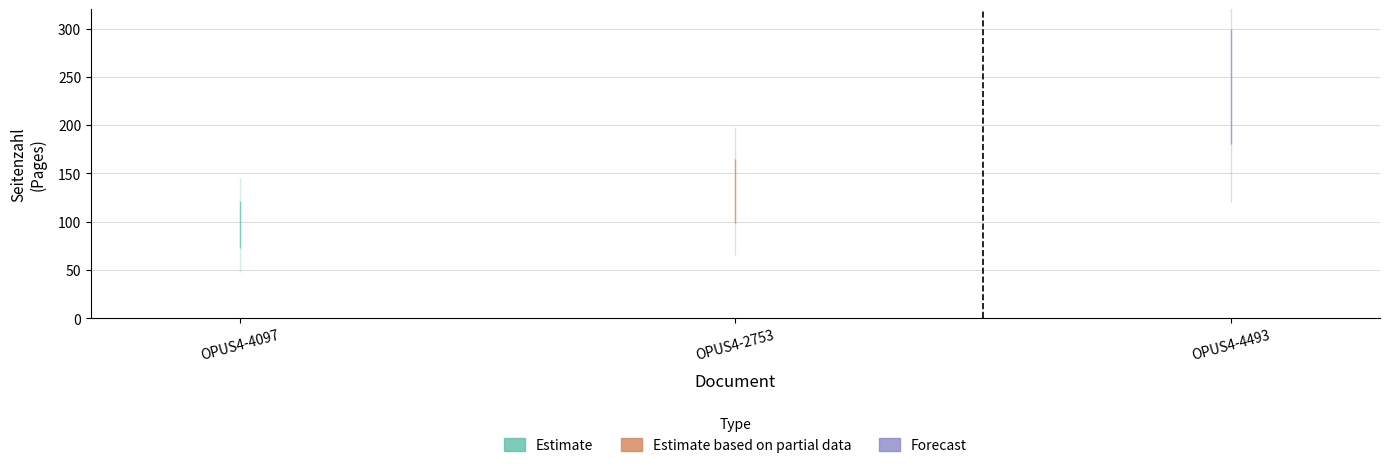

Rank the categories by value from highest to lowest.

OPUS4-4493, OPUS4-2753, OPUS4-4097